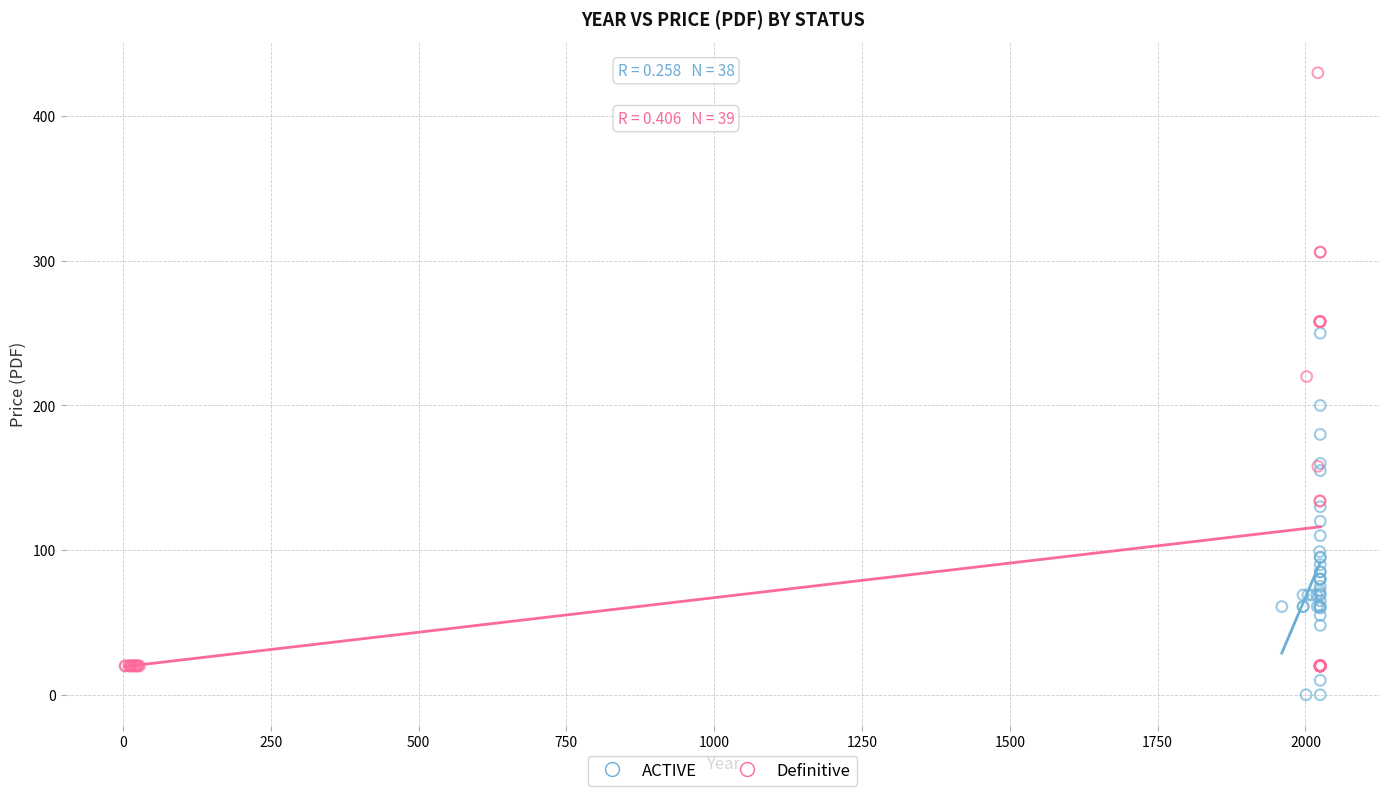

Which series contains the highest Y value?

Definitive